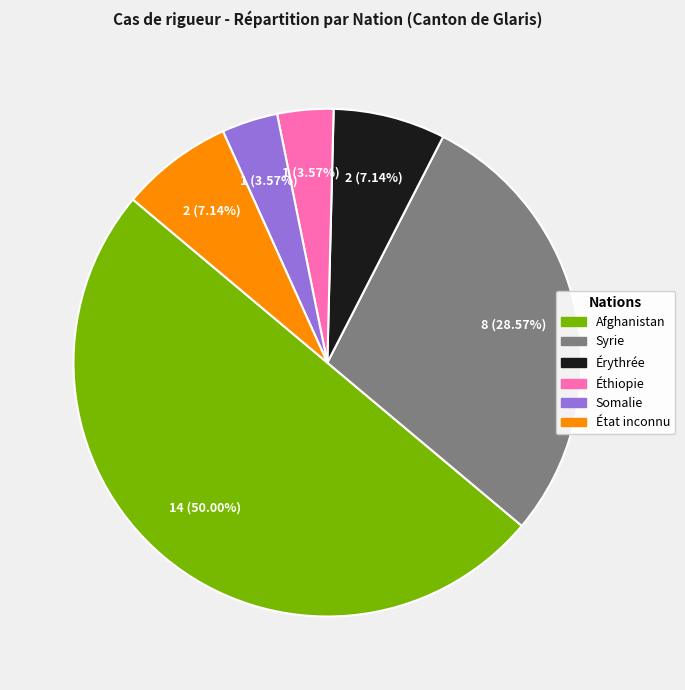

Between Afghanistan and Éthiopie, which is larger?

Afghanistan